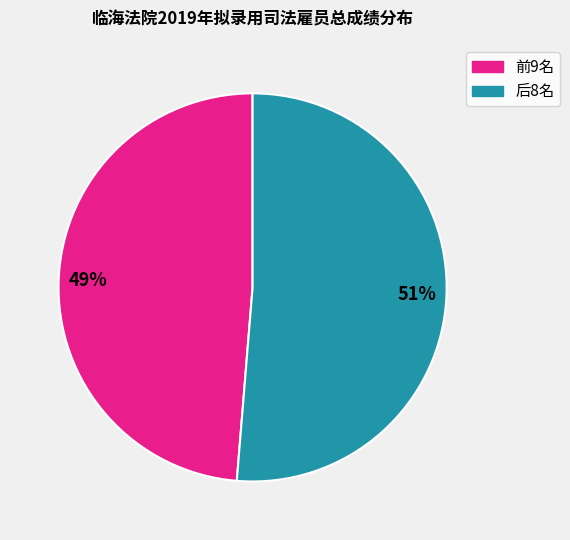

To the nearest percent, what is the average slice percentage?

50%